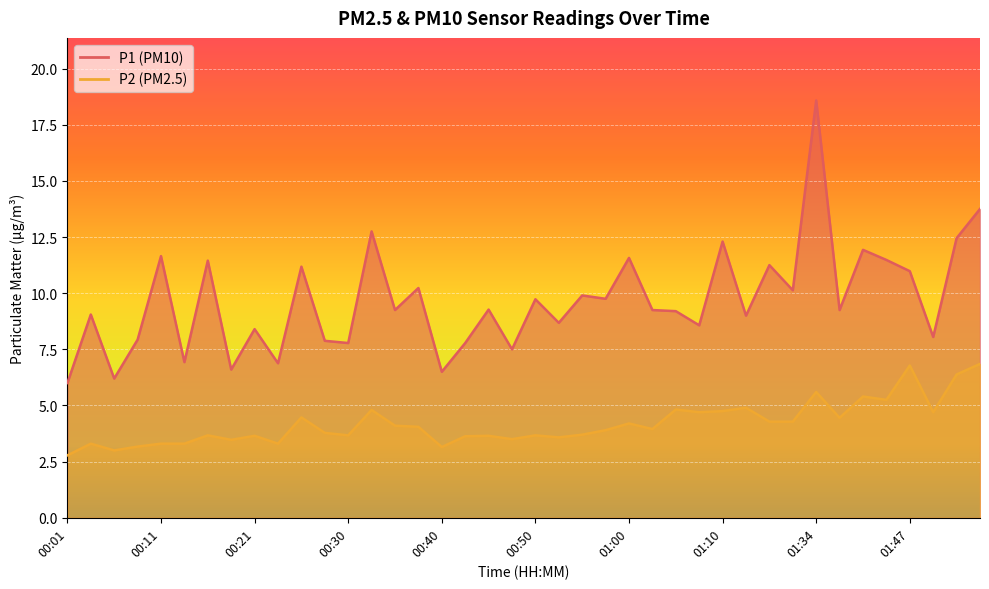

Between 00:35 and 00:40, which series saw the biggest shift?

P1